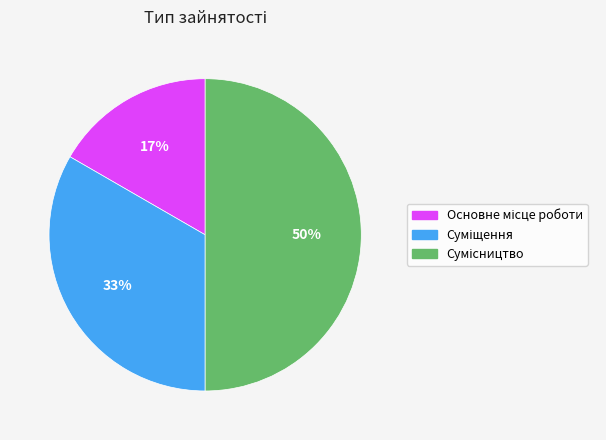

To the nearest percent, what is the average slice percentage?

33%